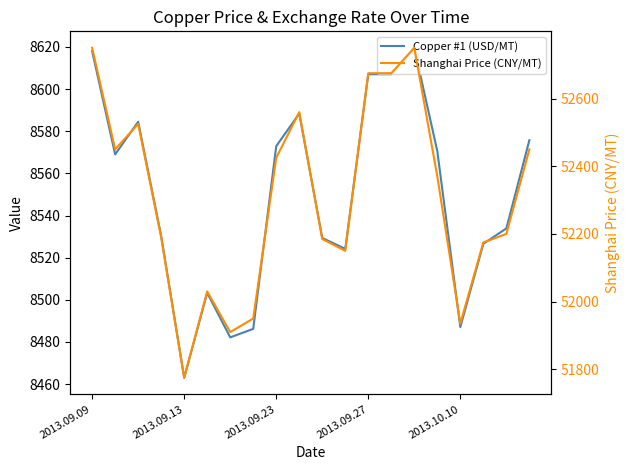

Does the chart have visible grid lines?

No